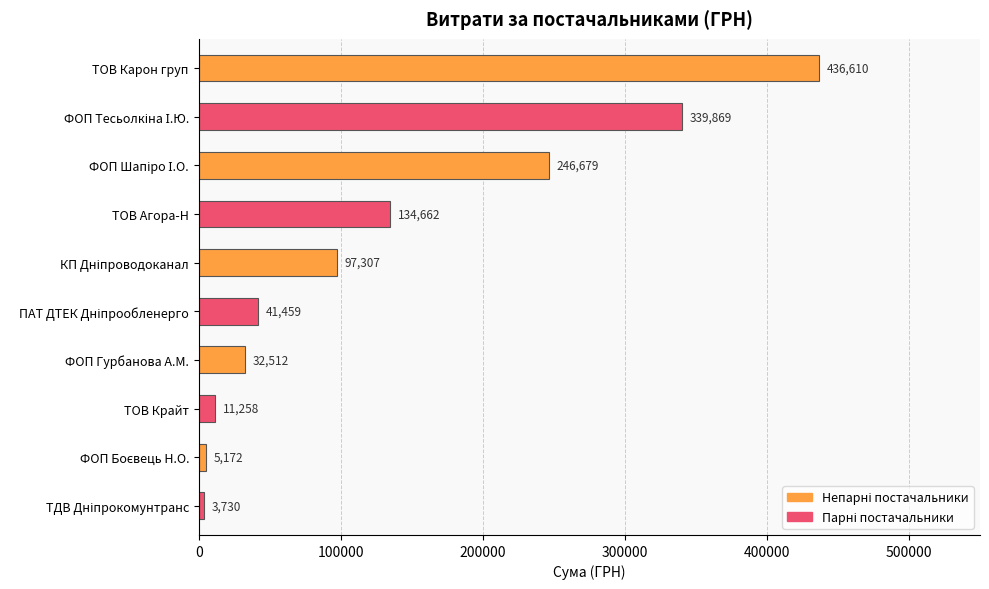

Which has a higher value, ТОВ Крайт or ТОВ Агора-Н?

ТОВ Агора-Н